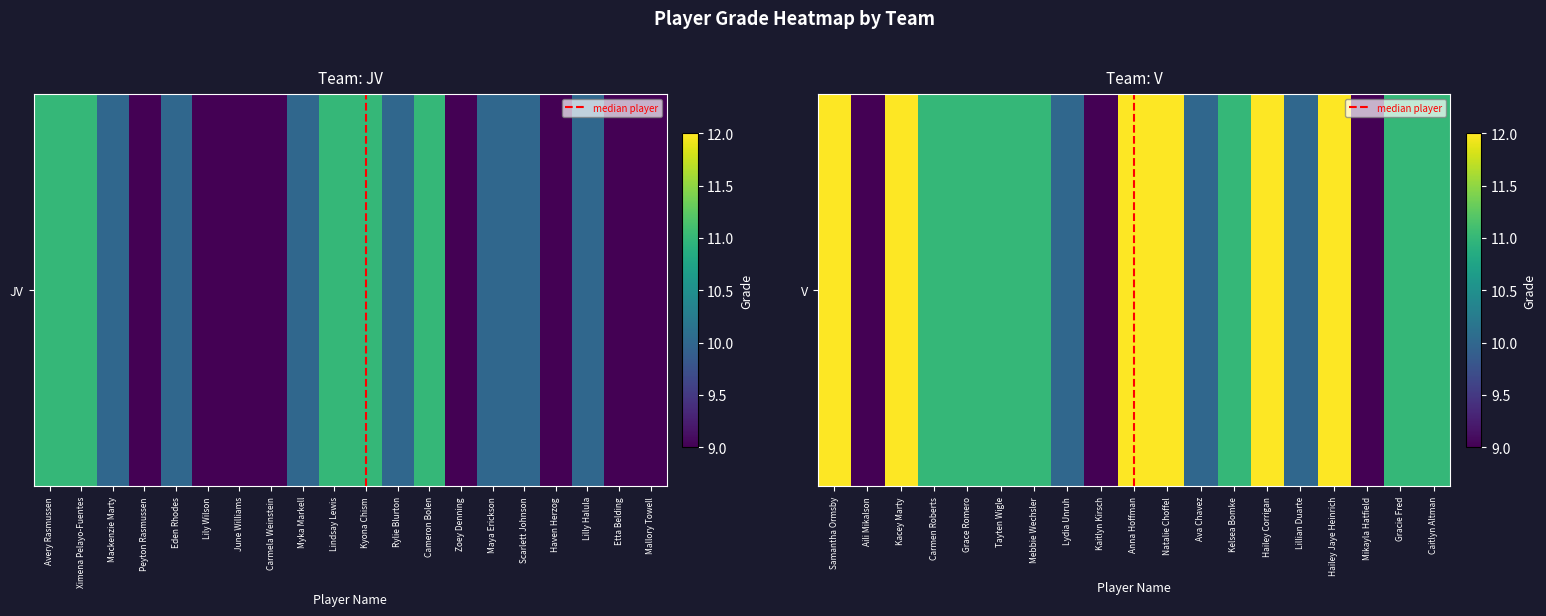

At which label is the value closest to 10?

Mackenzie Marty